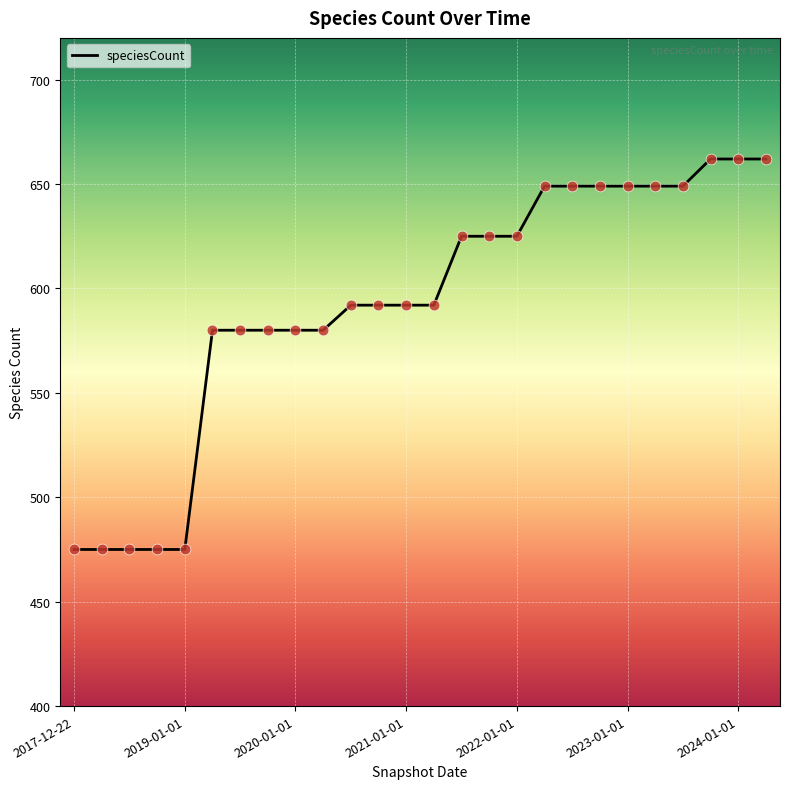

What is the maximum value shown in the chart?

662